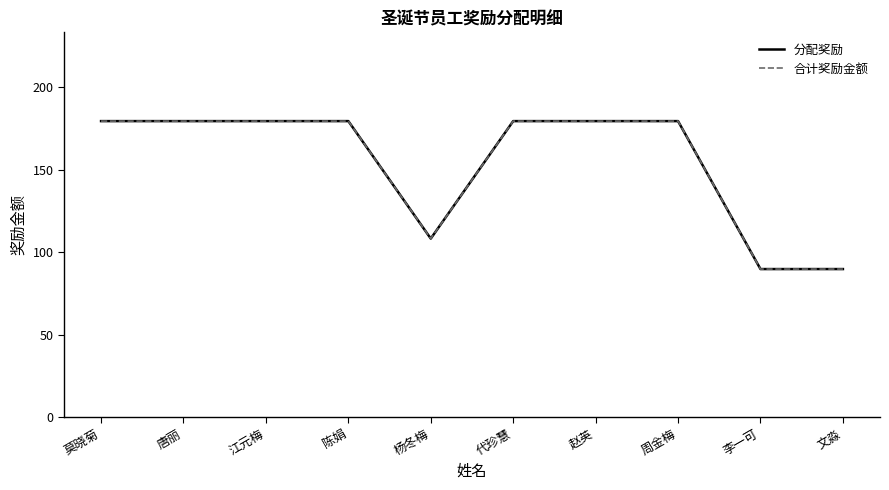

Read the 分配奖励 value at 杨冬梅.

108.3